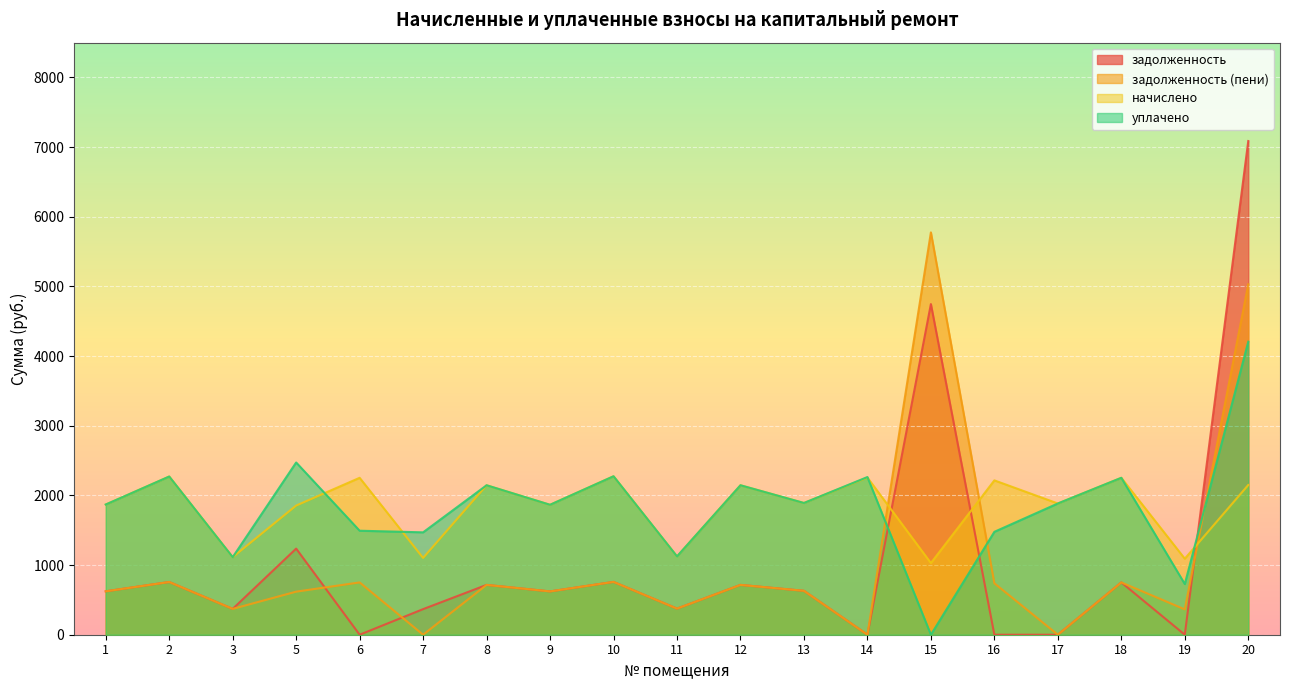

Reading left to right, what are all the values shown in this chart?

задолженность: 623.1	757.1	371.2	1236.4	0.0	367.5	715.3	621.9	758.3	374.9	715.3	630.5	0.0	4747.2	0.0	0.0	750.9	0.0	7088.1
задолженность (пени): 623.0	757.1	371.2	618.2	750.9	0.0	715.3	621.9	758.3	374.9	715.3	630.5	0.0	5775.9	738.6	0.0	750.8	363.8	5030.4
начислено: 1869.3	2271.2	1113.5	1854.6	2252.8	1102.4	2145.8	1865.6	2274.9	1124.5	2145.8	1891.4	2256.4	1028.7	2215.9	1884.1	2252.8	1091.3	2149.5
уплачено: 1869.4	2271.2	1113.5	2472.8	1493.2	1469.9	2145.8	1865.6	2274.9	1124.5	2145.8	1891.4	2263.7	0.0	1477.3	1884.3	2252.9	727.6	4207.3